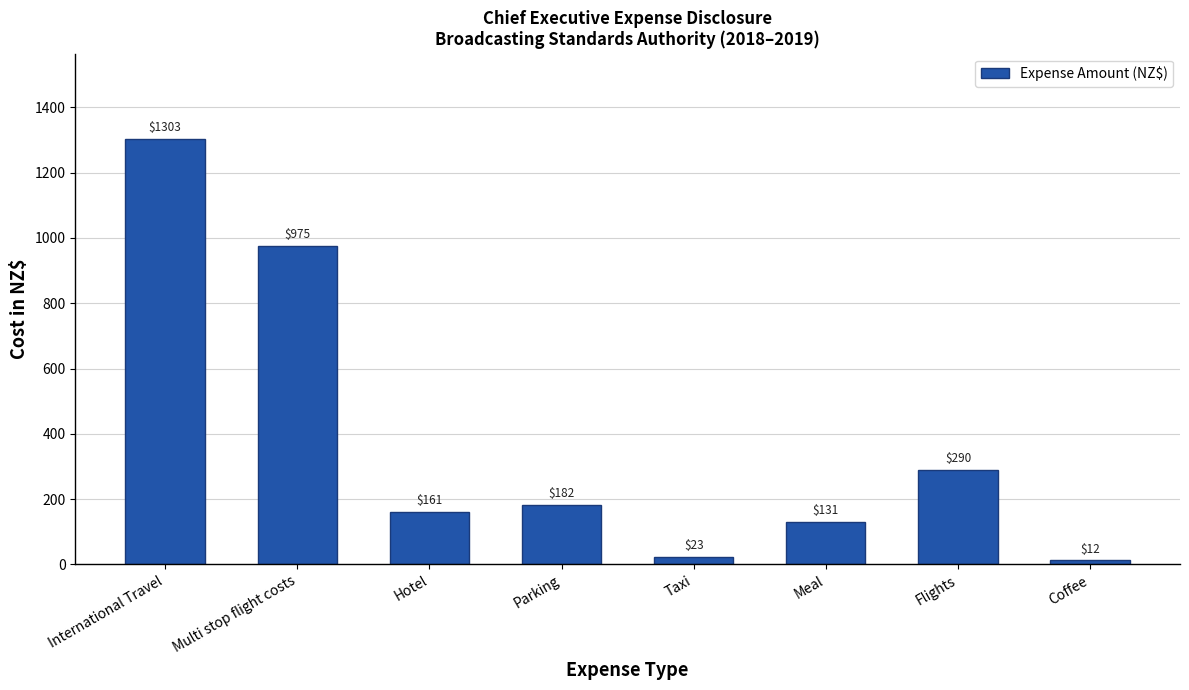

True or false: the data shows 128.0 at Flights.

False